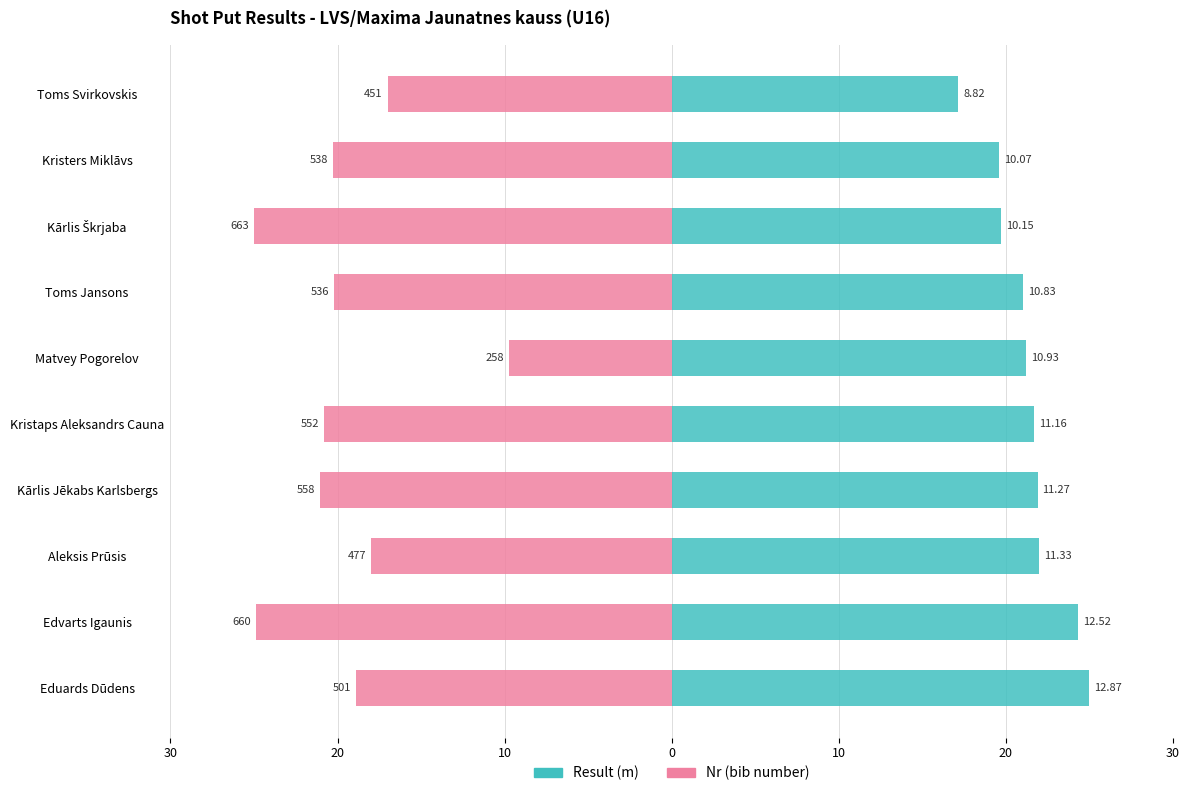

The Renter-occupied series shows -34.5 at Edvarts Igaunis. True or false?

False